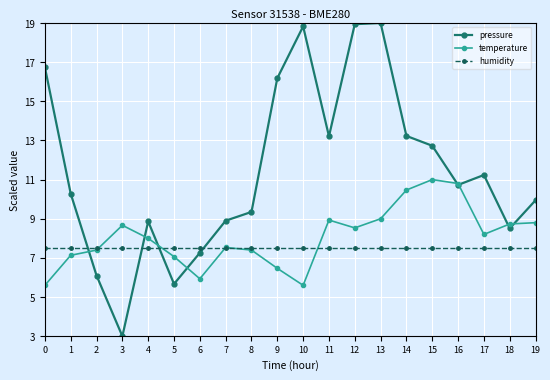

What is the approximate value of humidity at 6?

7.5